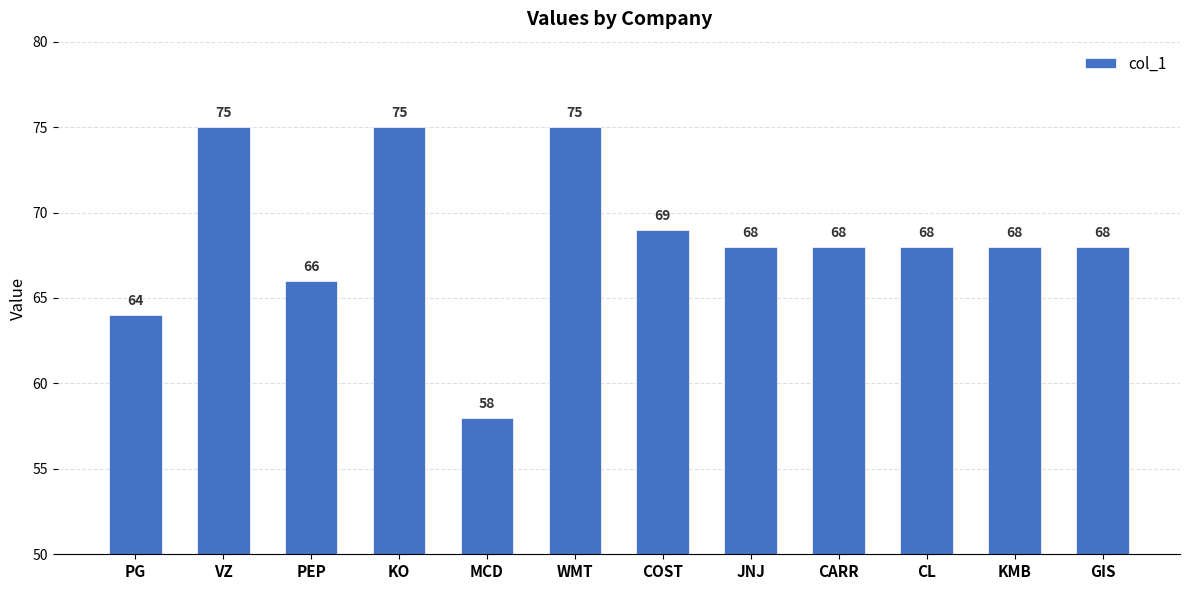

What is the difference between the maximum and second lowest values?

11